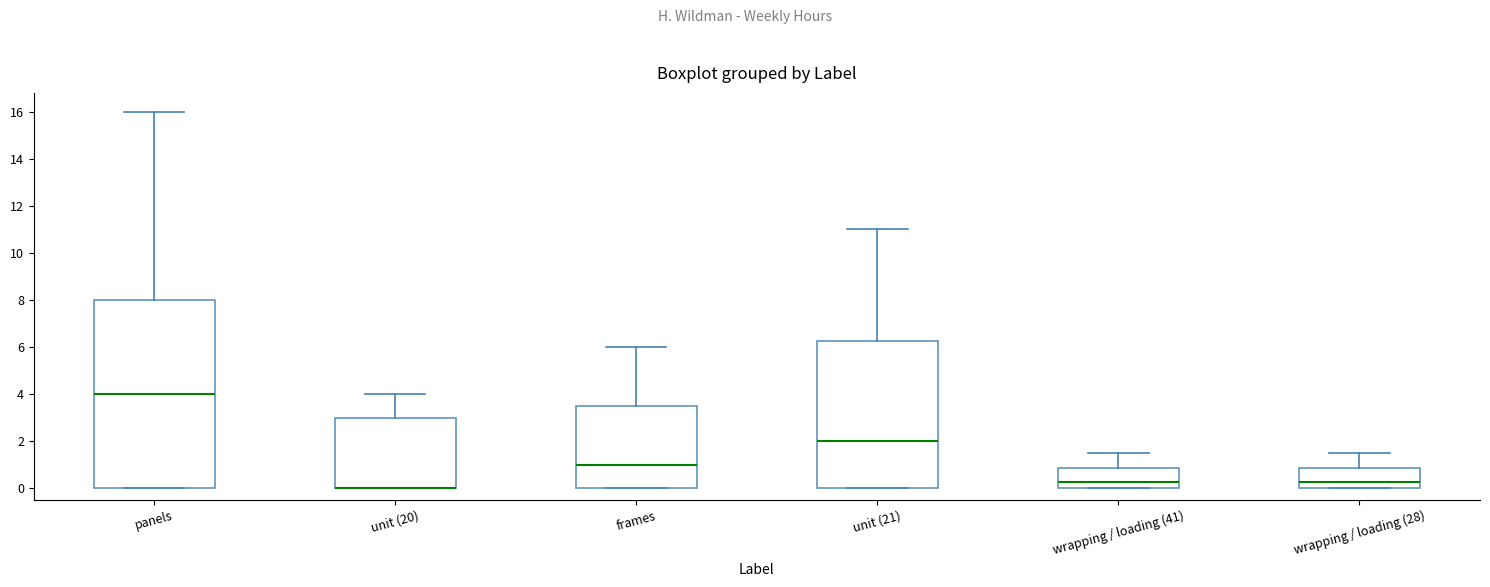

Comparing the boxes themselves (not the whiskers), which one is the tallest?

panels